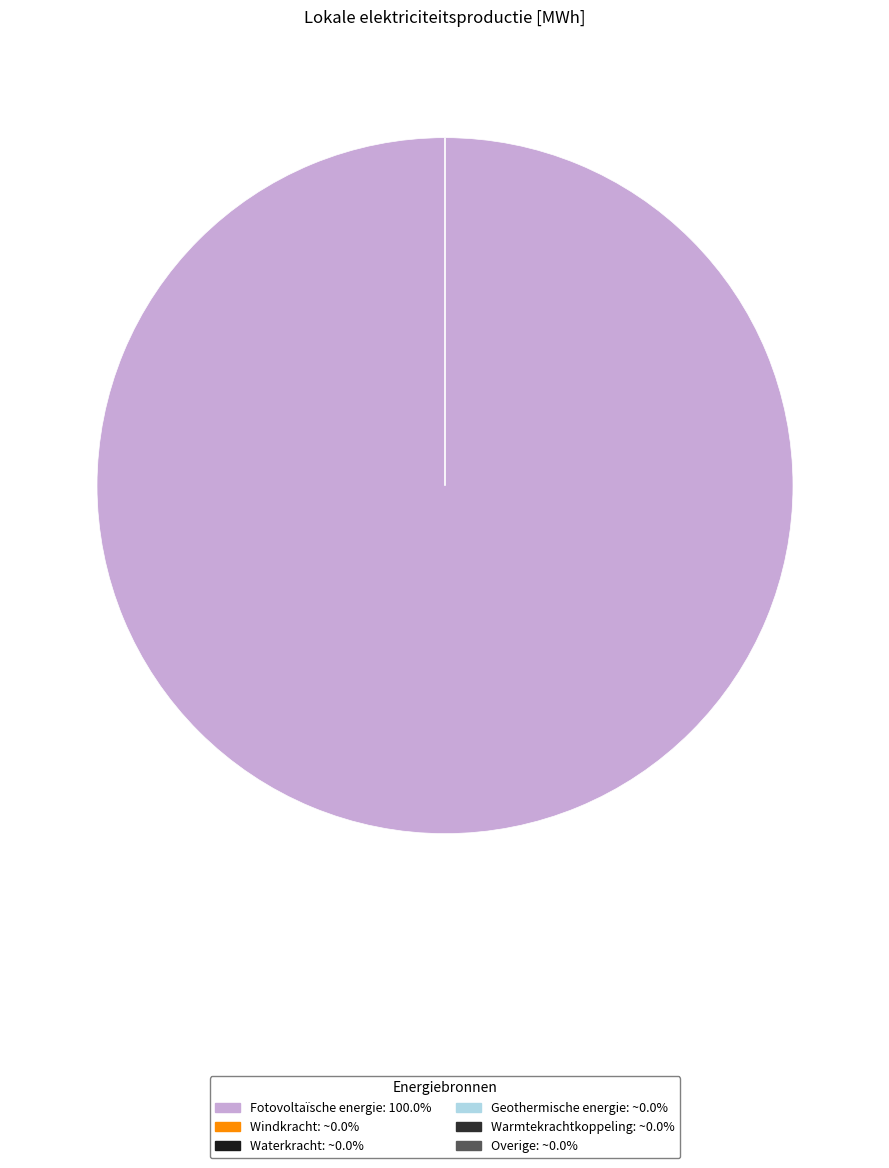

Rank the categories by value from lowest to highest.

Windkracht, Waterkracht, Geothermische energie, Warmtekrachtkoppeling, Overige, Fotovoltaïsche energie